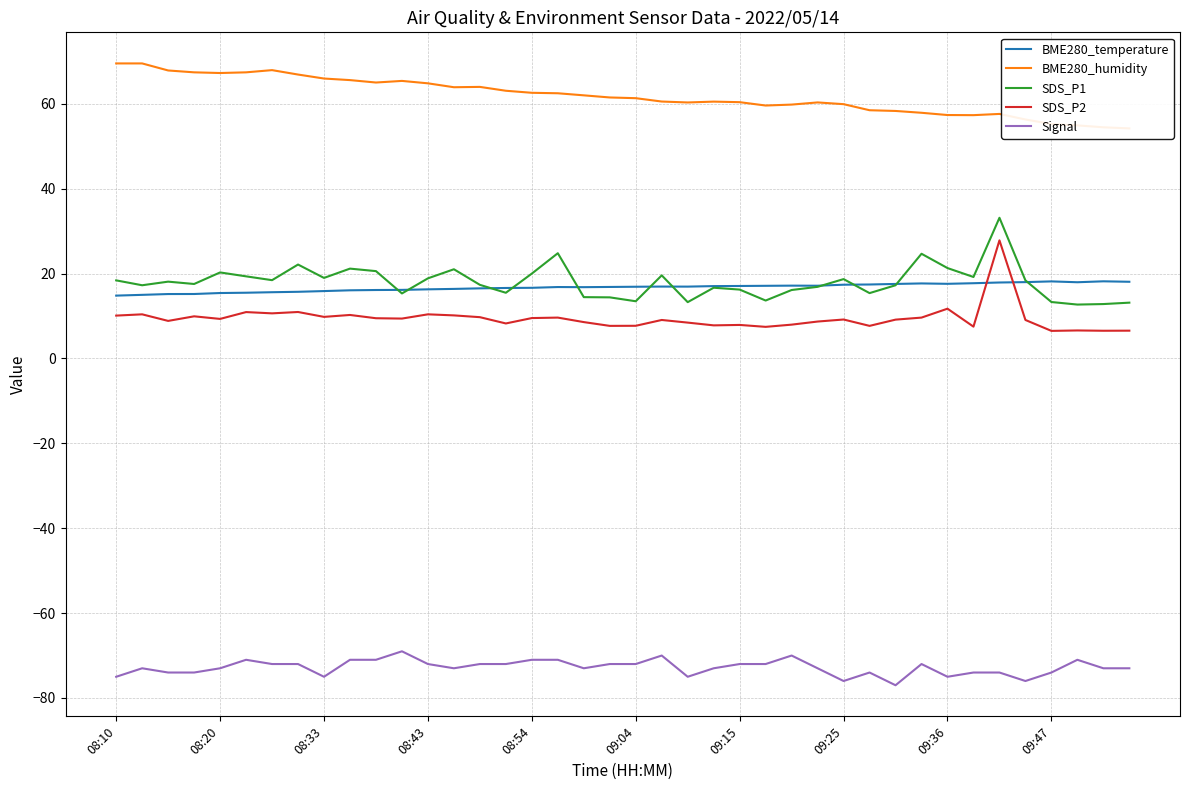

The Signal series shows -31.4 at 09:25. True or false?

False